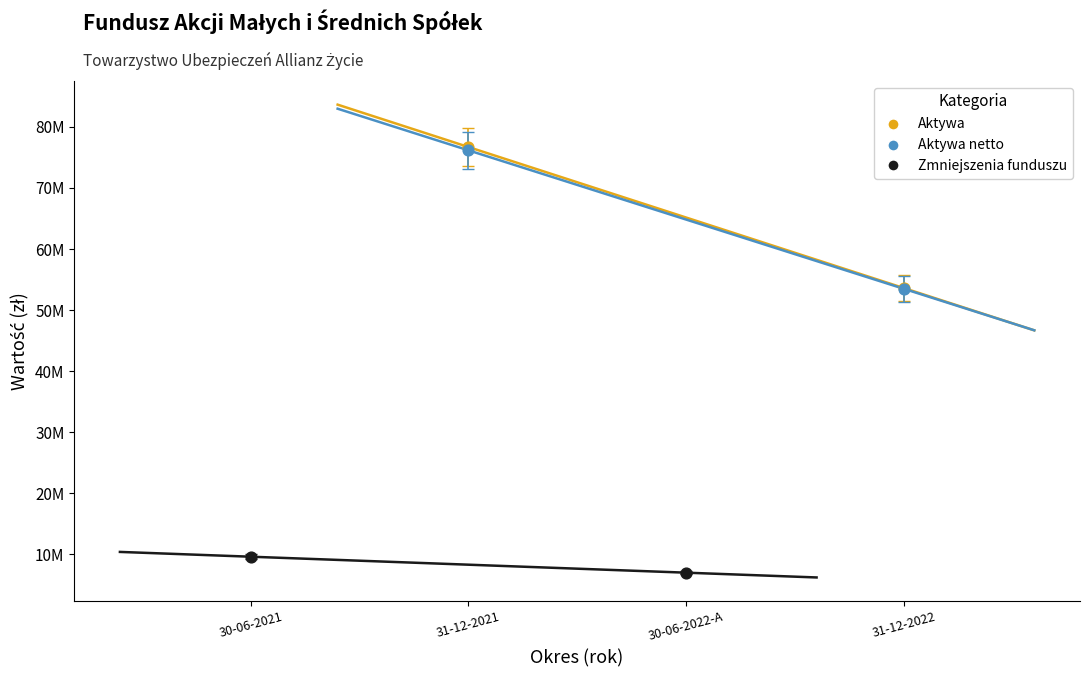

What are all the series names shown in the legend?

Aktywa, Aktywa netto, Zmniejszenia funduszu